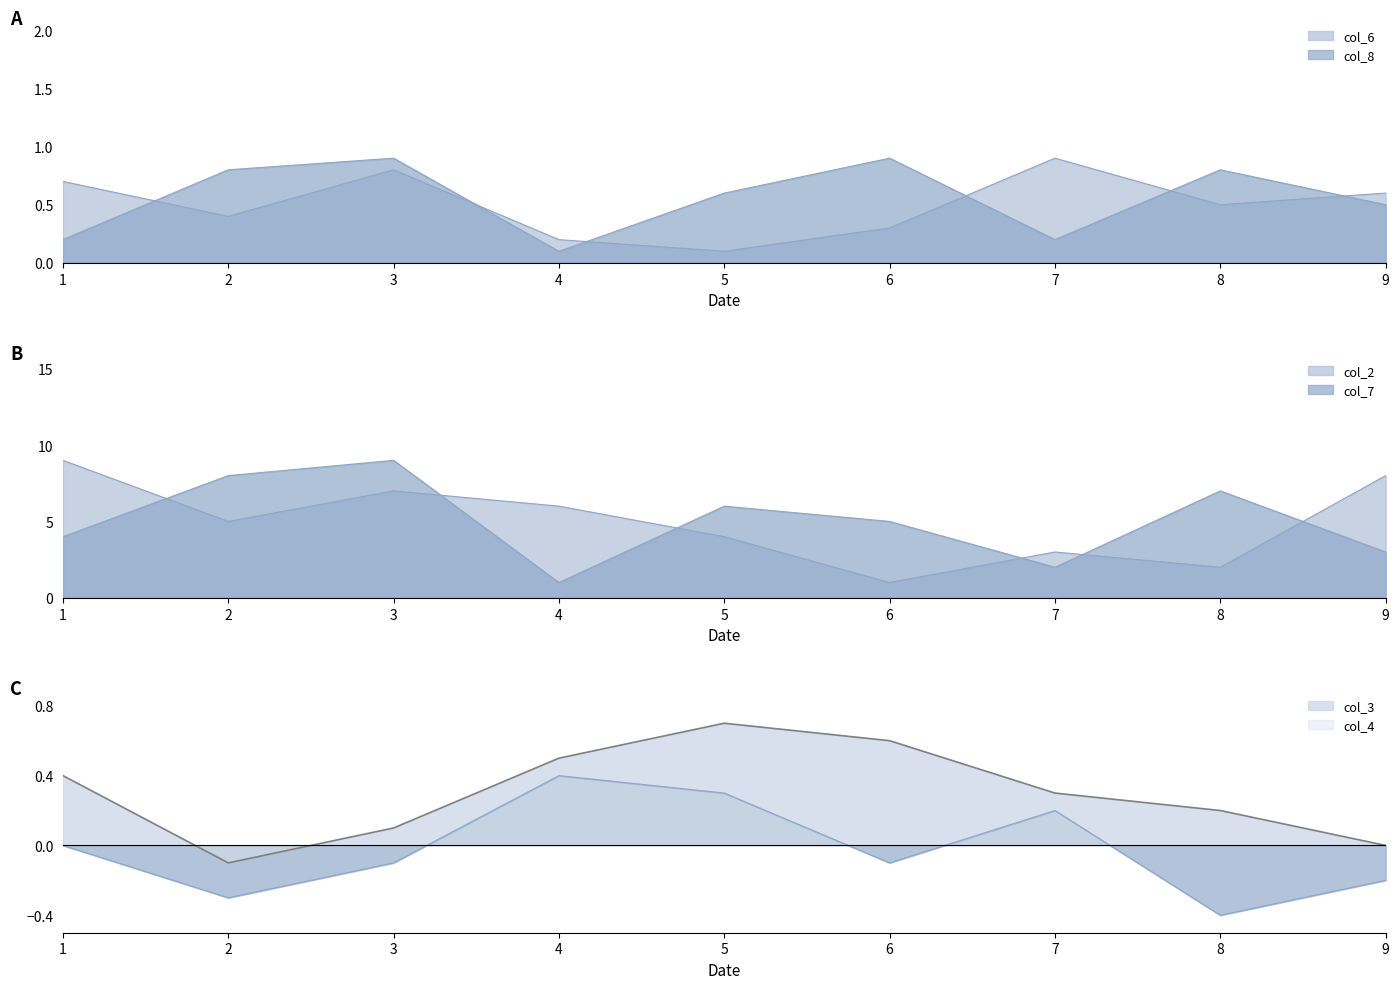

What is the average value of the col_8 series?

0.6